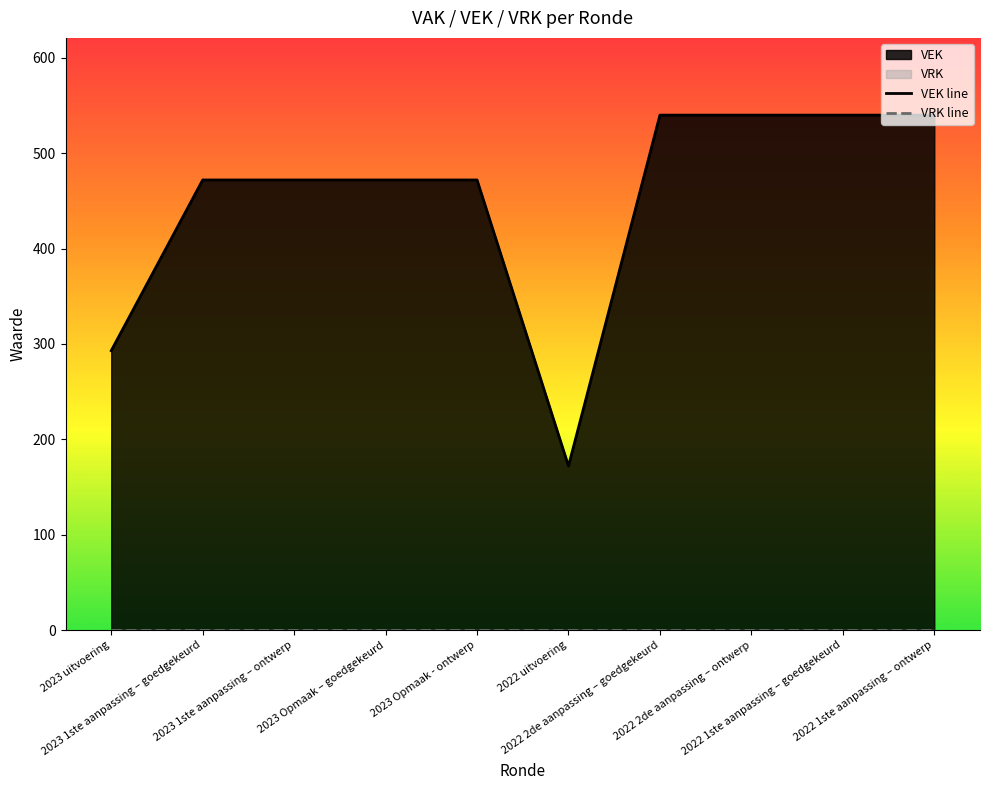

What is the total value across all series at 2022 1ste aanpassing – ontwerp?

540